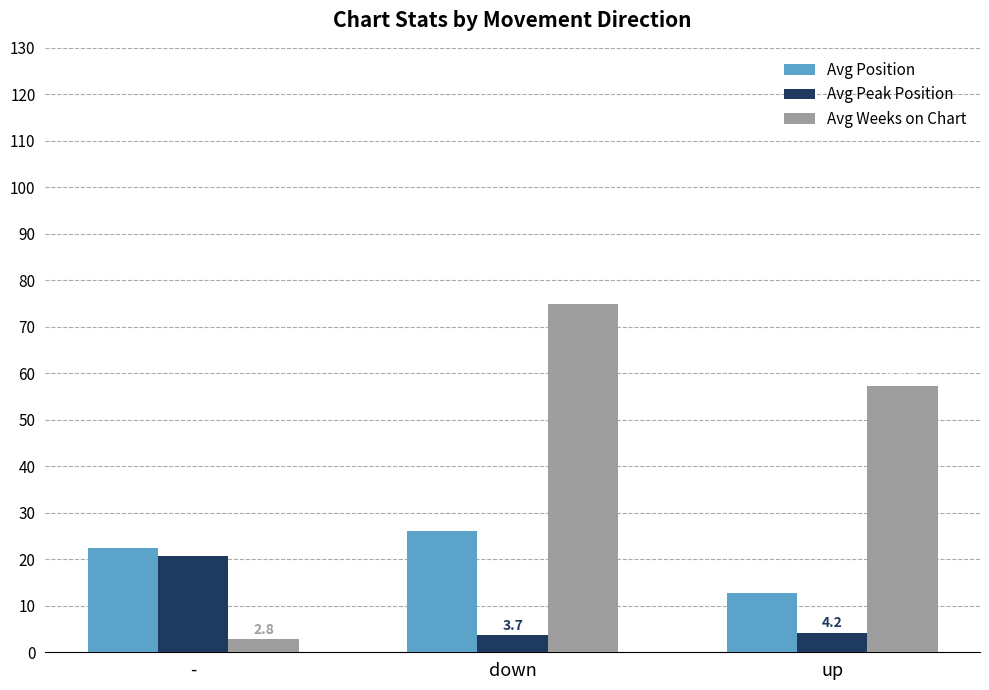

At which category is the sum across all series the highest?

down